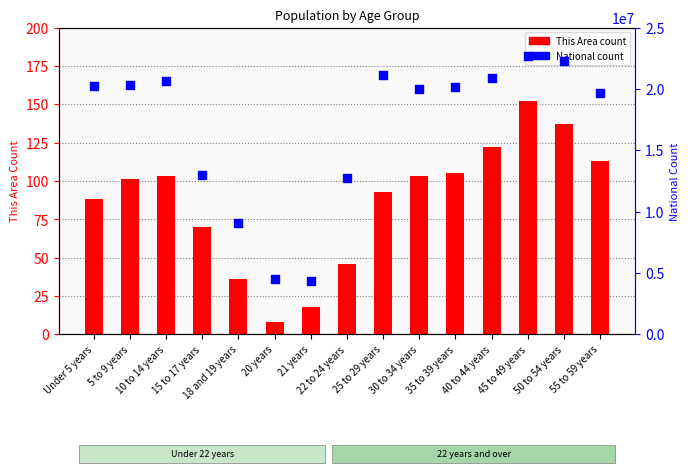

Which series has the largest total across all categories?

National (count)